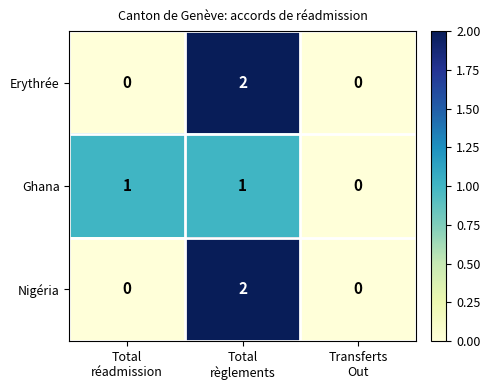

Reading right to left, what are all the values shown in this chart?

Erythrée: 0	2	0
Ghana: 0	1	1
Nigéria: 0	2	0